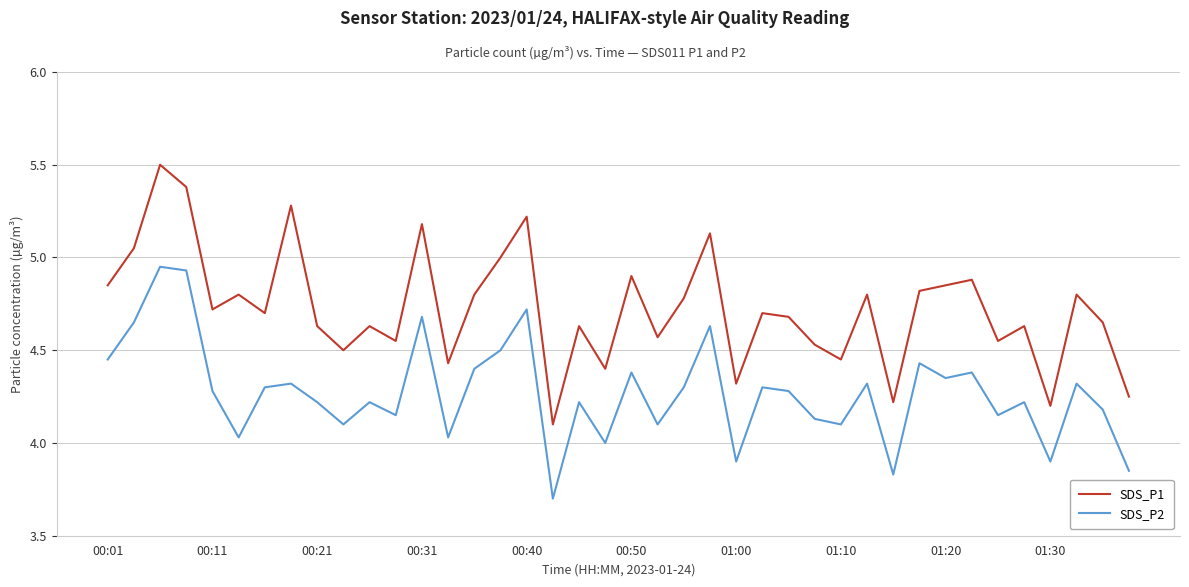

True or false: SDS_P2 and SDS_P1 intersect in this chart.

False